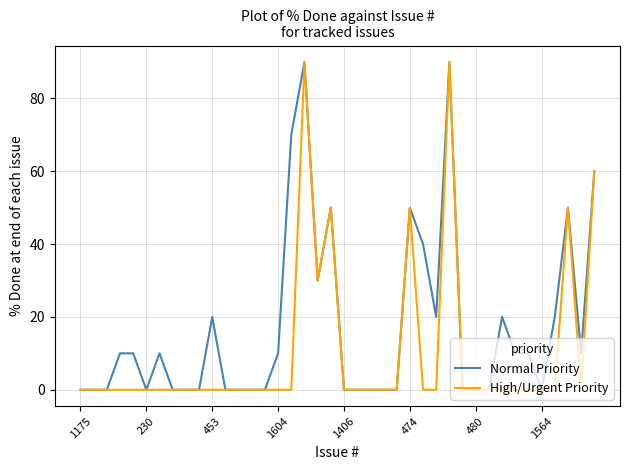

Reading right to left, extract all data points from this chart.

Normal Priority: 60	10	50	20	0	10	10	20	0	0	0	90	20	40	50	0	0	0	0	0	50	30	90	70	10	0	0	0	0	20	0	0	0	10	0	10	10	0	0	0
High/Urgent Priority: 60	0	50	0	0	0	0	0	0	0	0	90	0	0	50	0	0	0	0	0	50	30	90	0	0	0	0	0	0	0	0	0	0	0	0	0	0	0	0	0